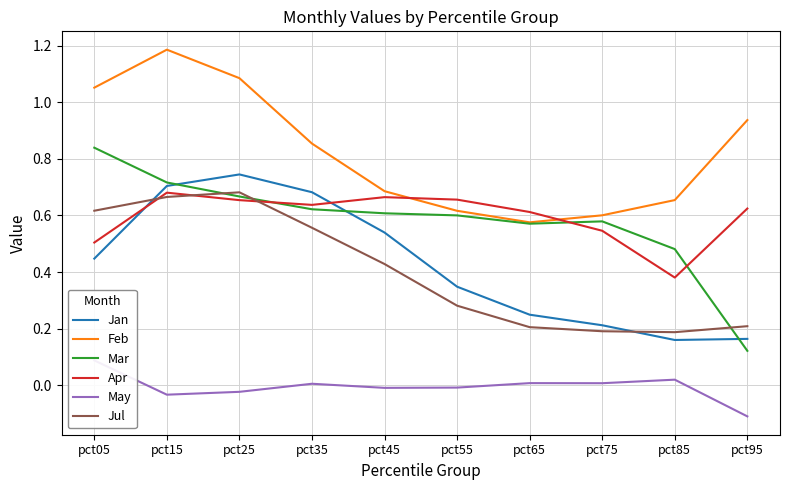

After their last crossing, which series has the higher values: Feb or Apr?

Feb